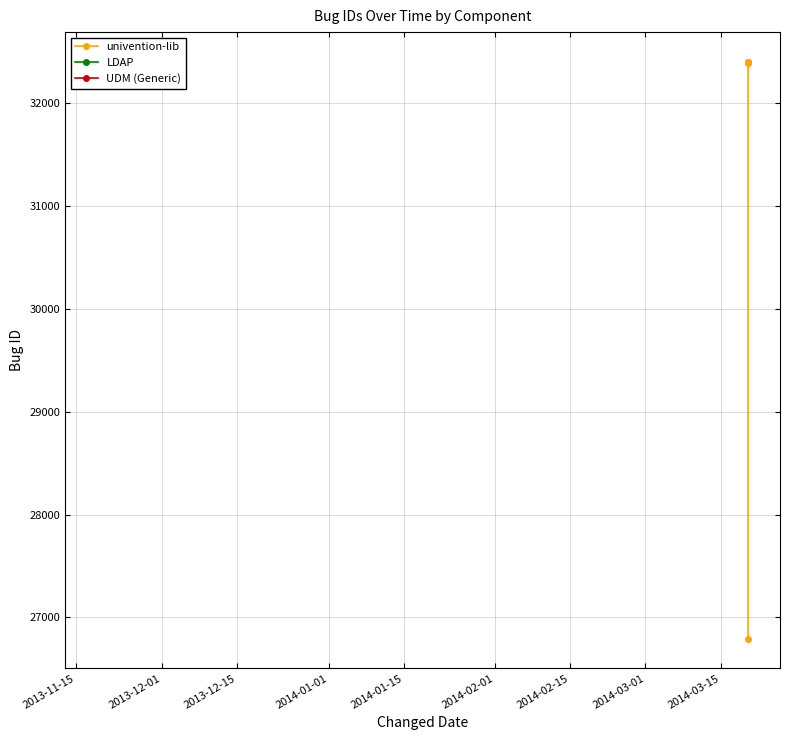

Which series has the widest spread of values?

univention-lib